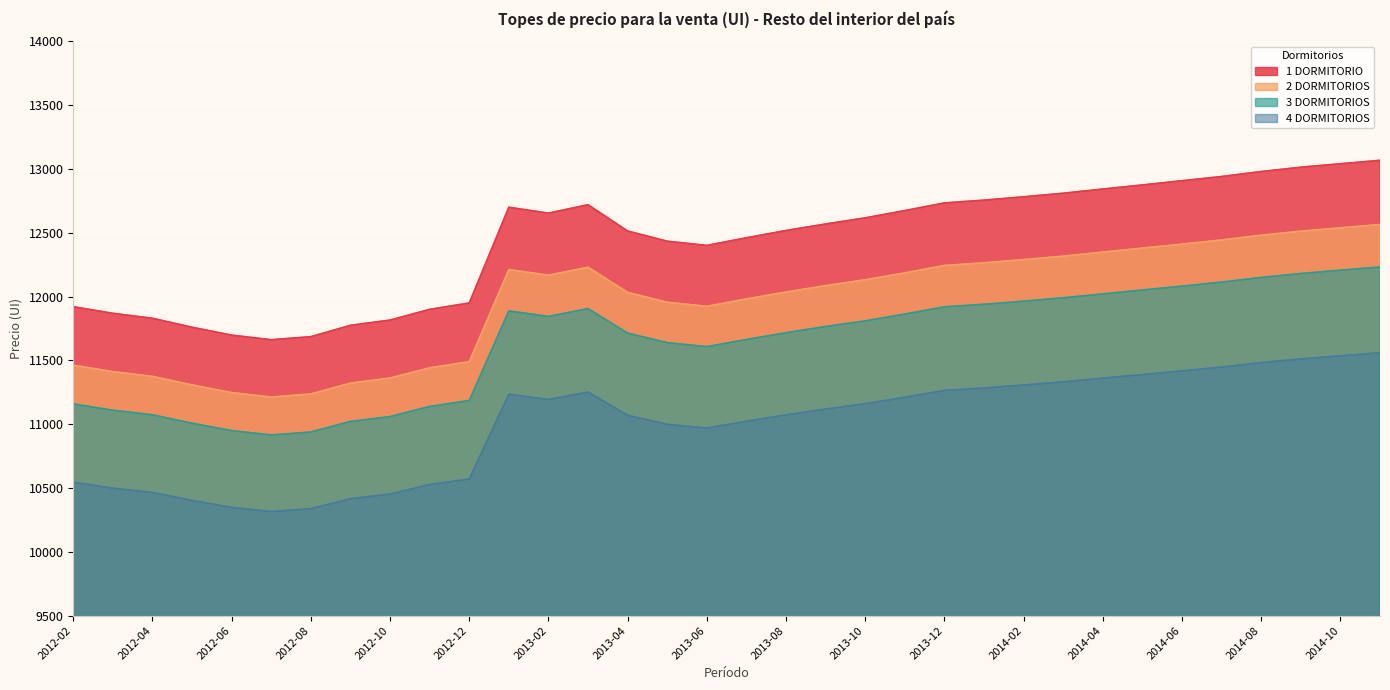

Which series has the largest total across all categories?

1 DORMITORIO